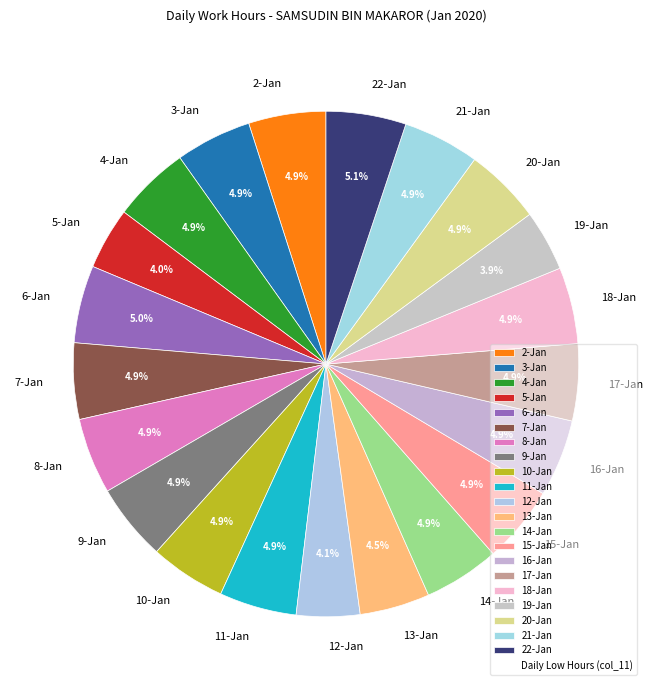

Combined, do 15-Jan and 11-Jan account for over 50%?

No